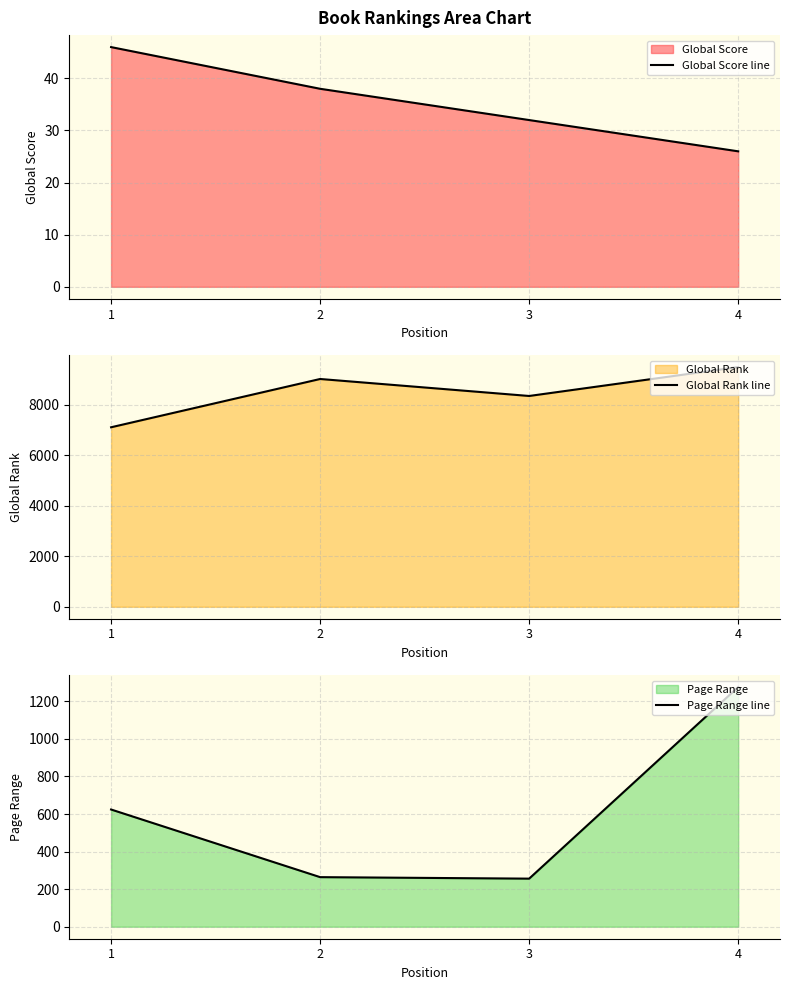

What are all the series names shown in the legend?

Global Score line, Global Rank line, Page Range line